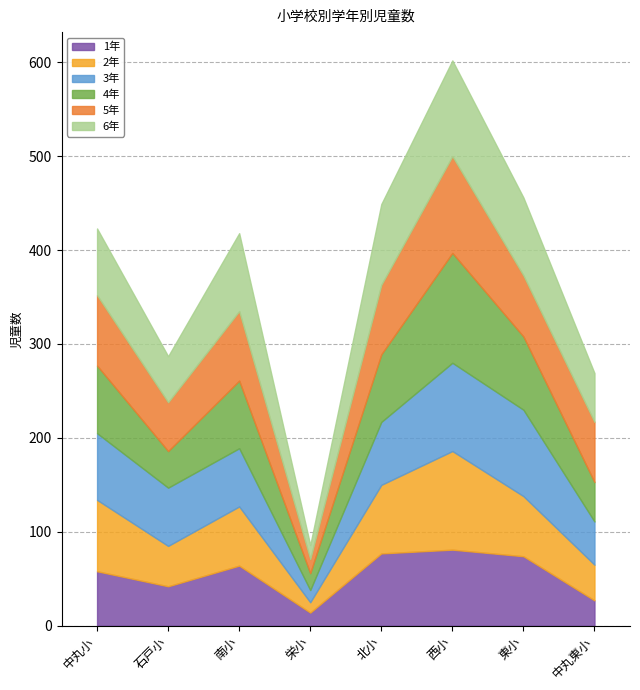

Which series has the widest spread of values?

4年